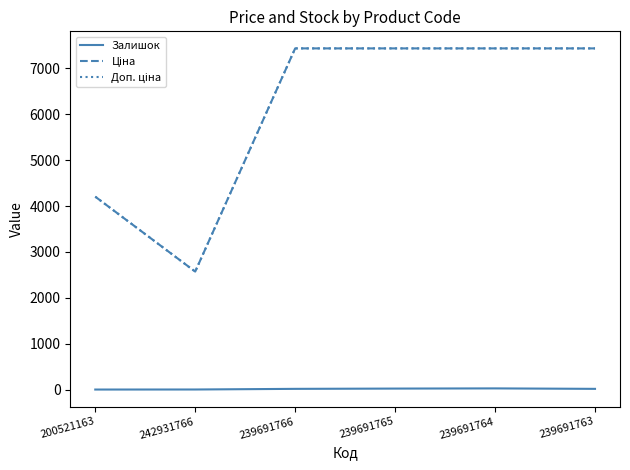

True or false: Залишок has a value of 17.0 at 239691763.

True